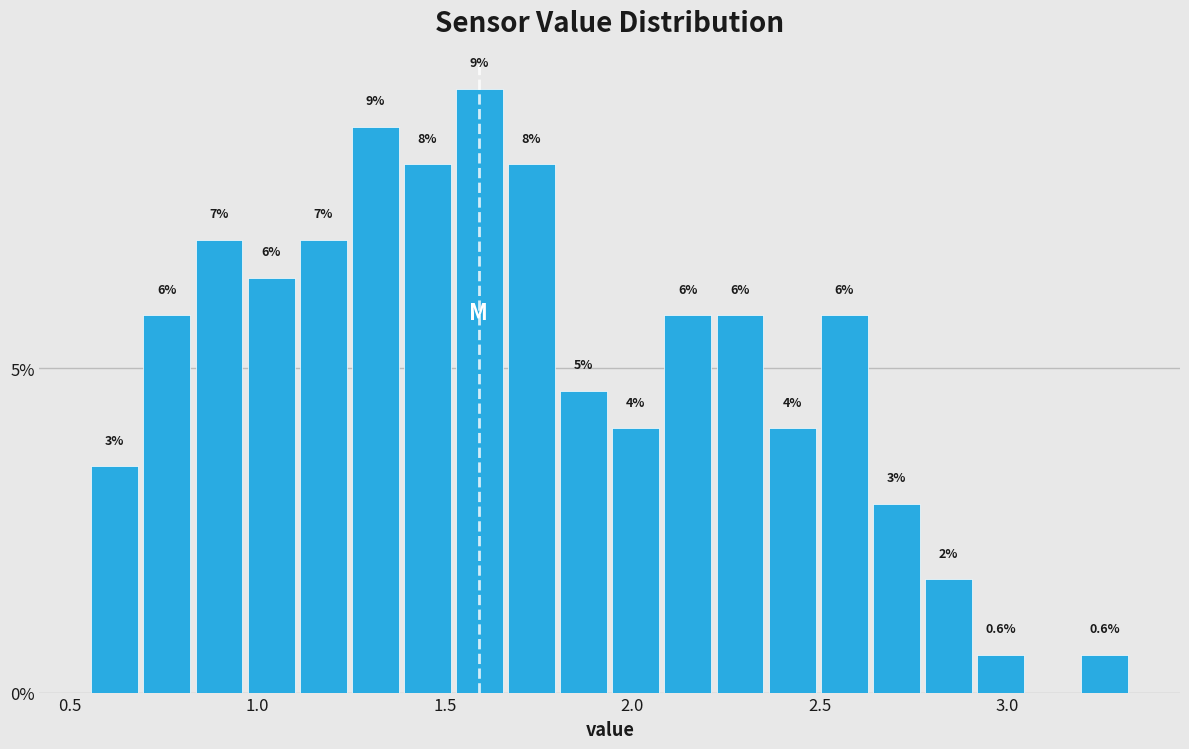

Read against the x-axis, roughly where is the centre of the tallest bar?

1.60